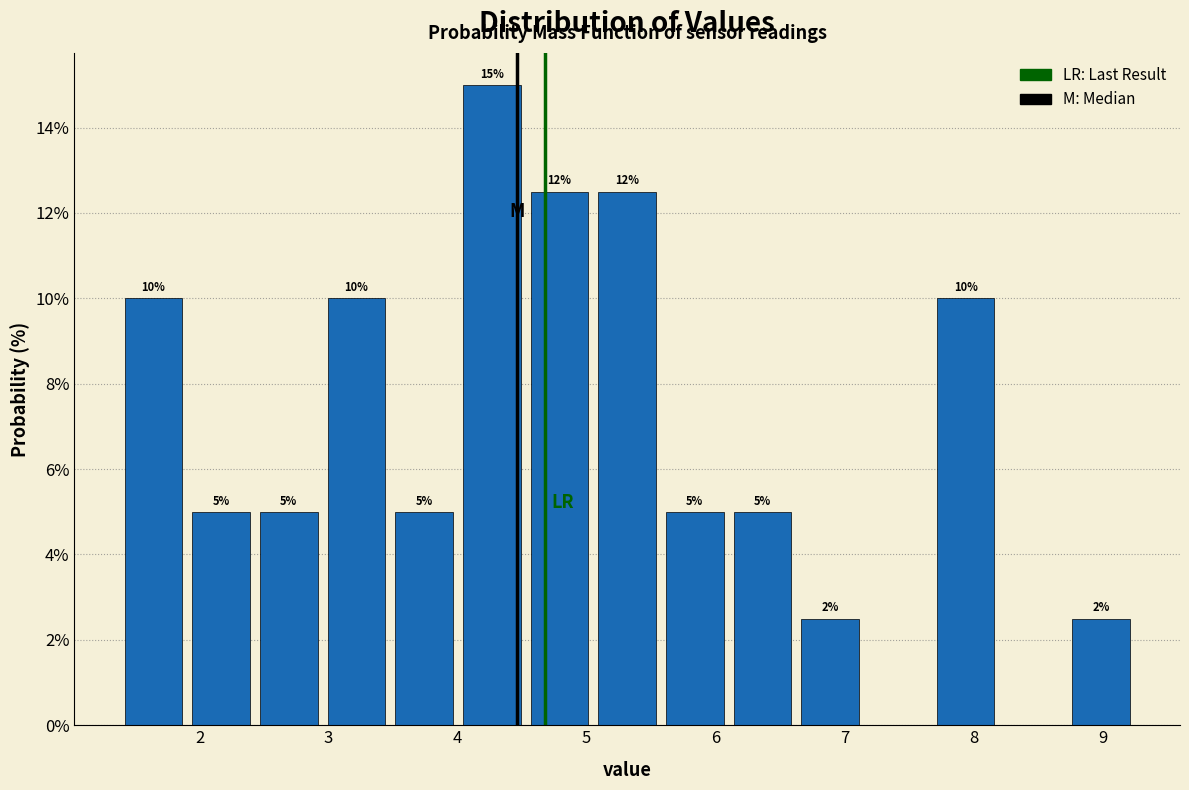

Over which range of the x-axis is the bar tallest?

4.0 to 4.5